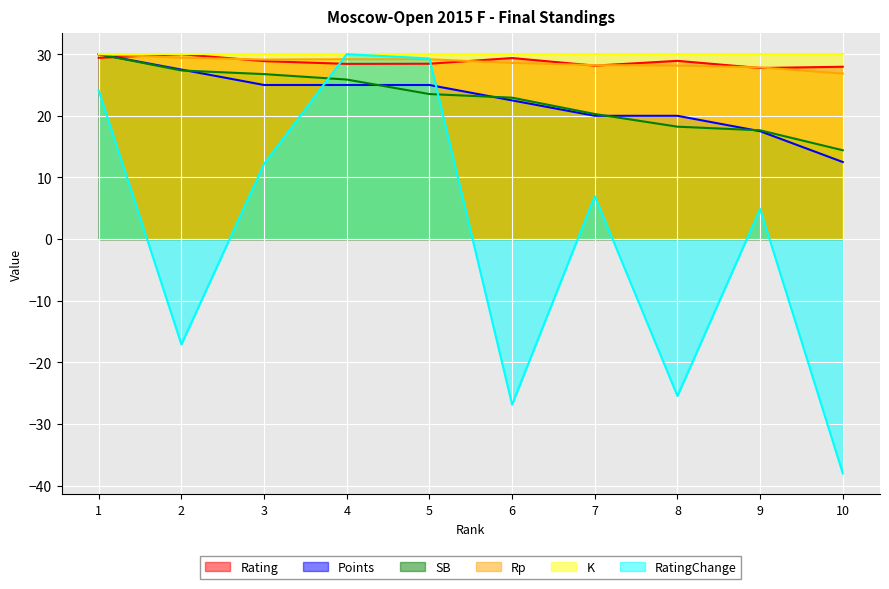

What is the sum of the SB values at 2 and 10?

41.8